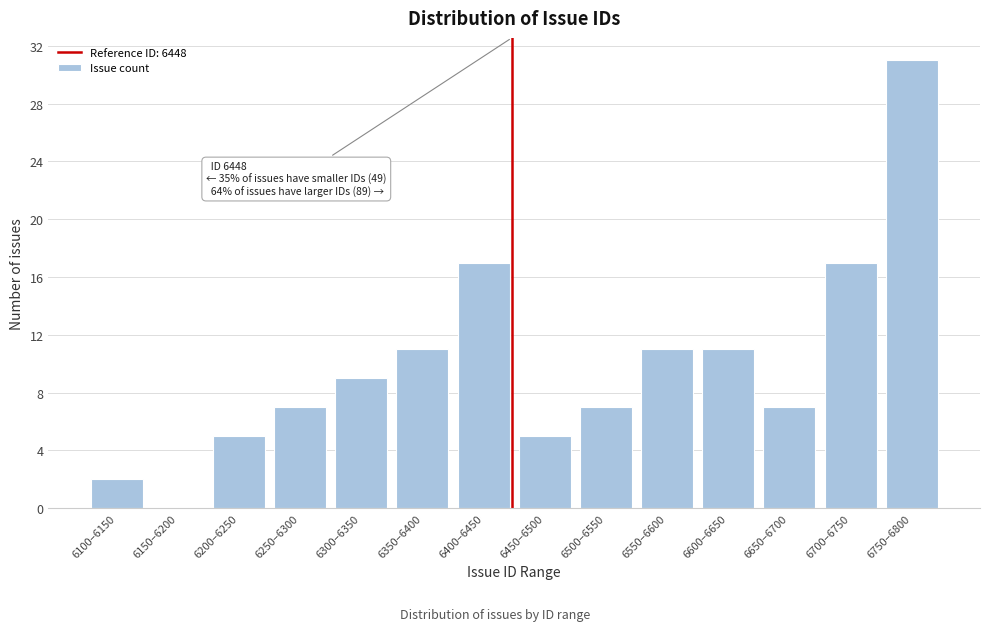

Reading right to left, list all the values displayed in this chart.

6750–6800=31	6700–6750=17	6650–6700=7	6600–6650=11	6550–6600=11	6500–6550=7	6450–6500=5	6400–6450=17	6350–6400=11	6300–6350=9	6250–6300=7	6200–6250=5	6150–6200=0	6100–6150=2